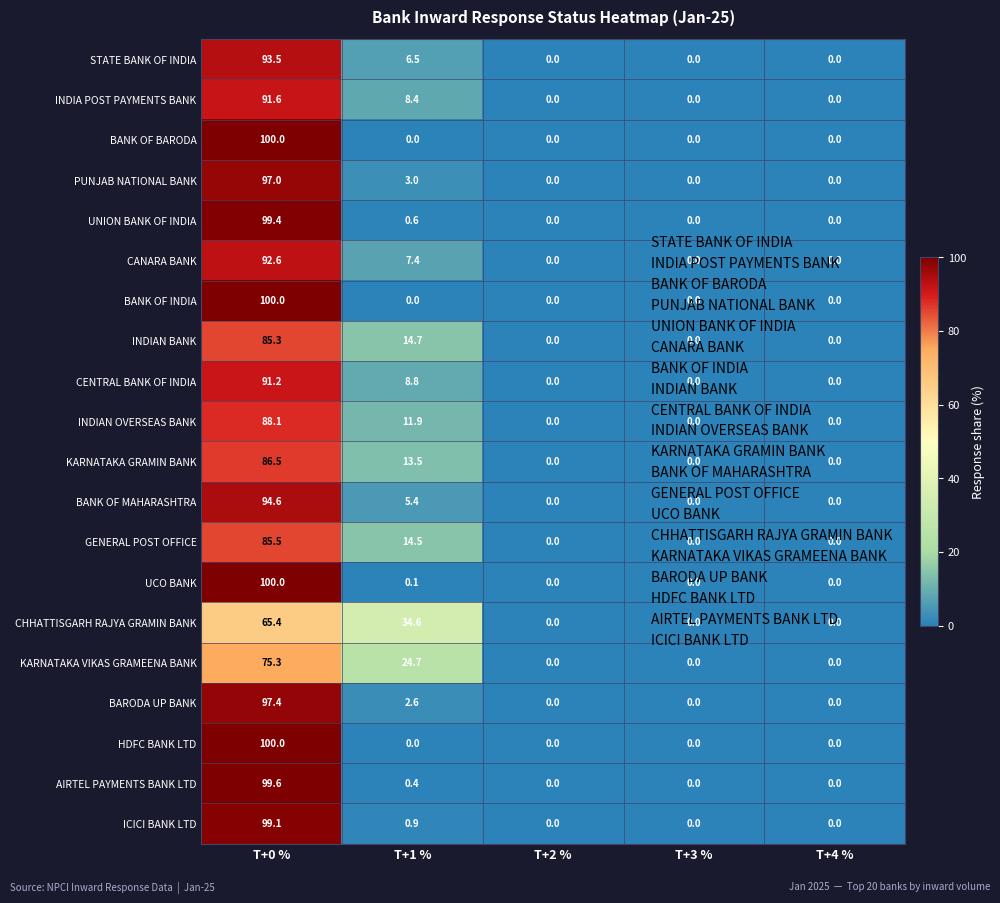

At which category is the sum across all series the highest?

T+0 %